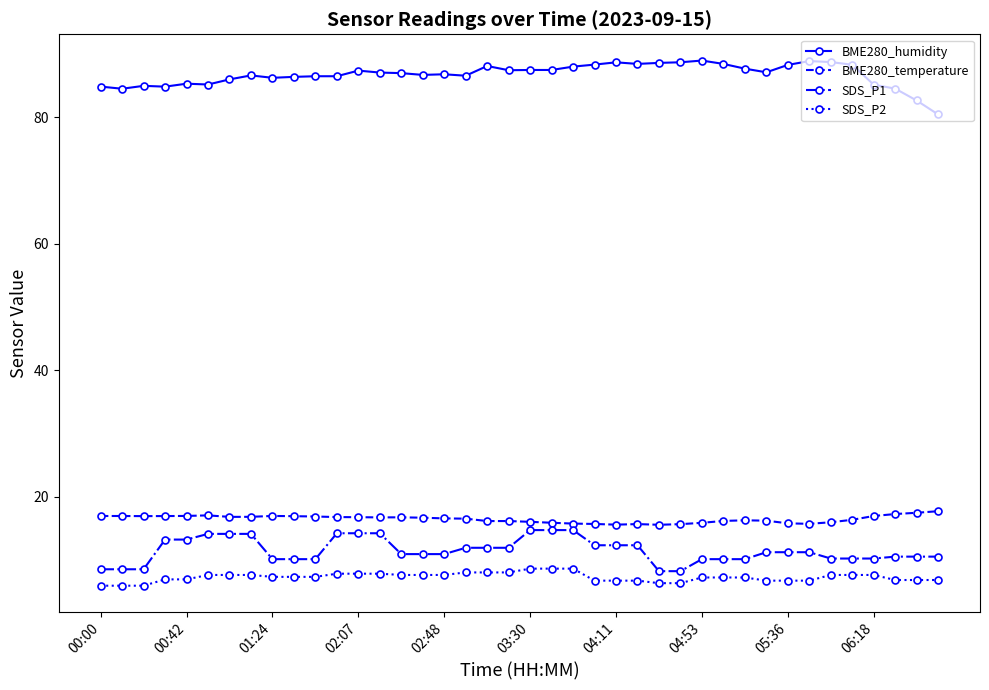

True or false: BME280_temperature has more than 1 interior local peaks.

True